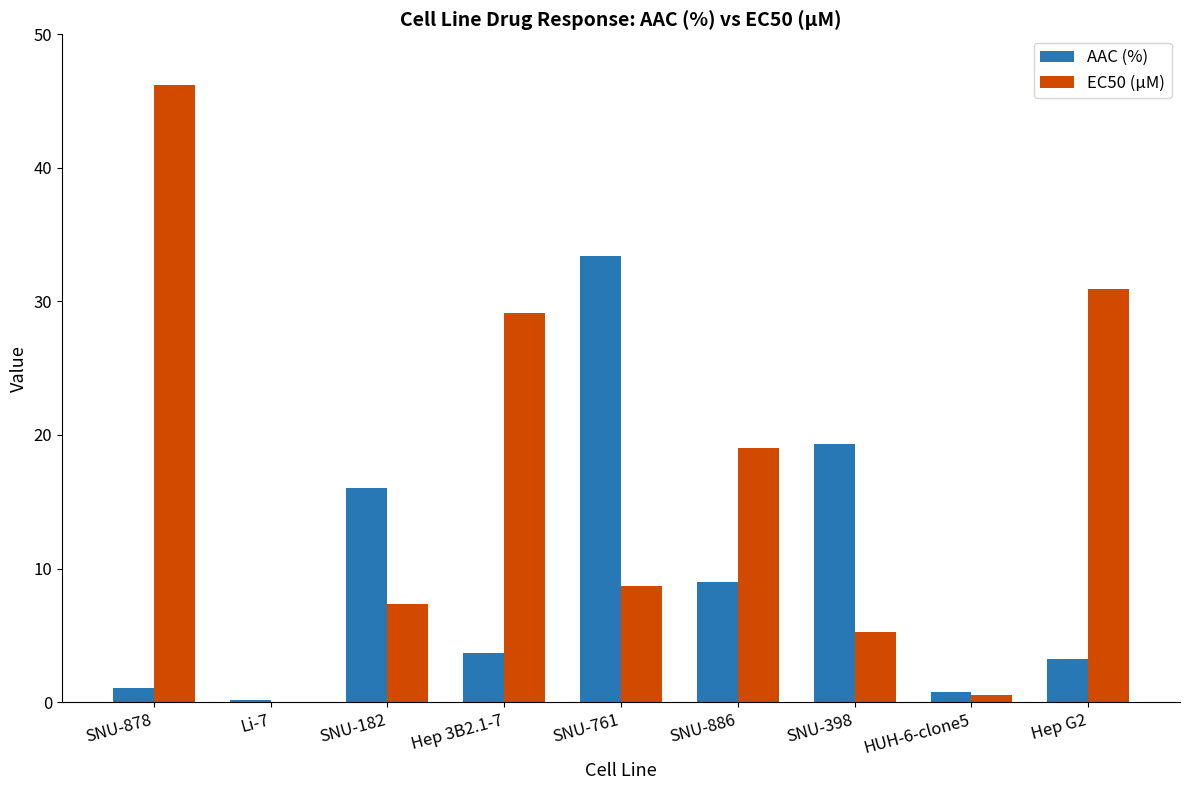

Is it true that EC50 (µM) equals 0.5 at HUH-6-clone5?

True